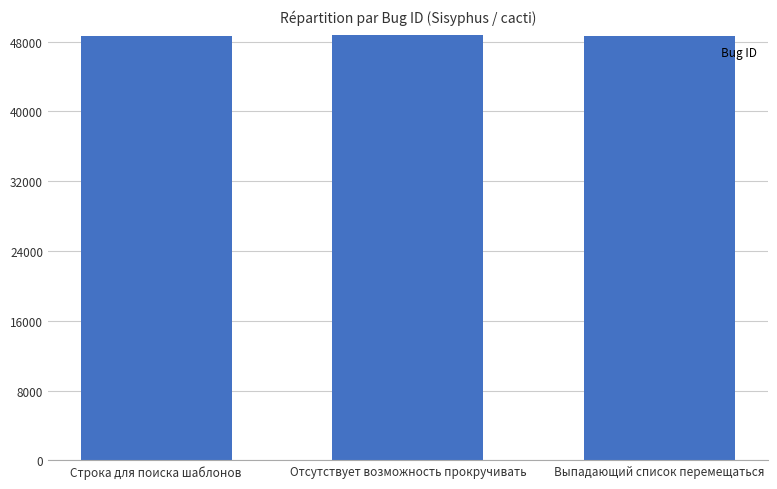

What value does the data have at Строка для поиска шаблонов?

48690